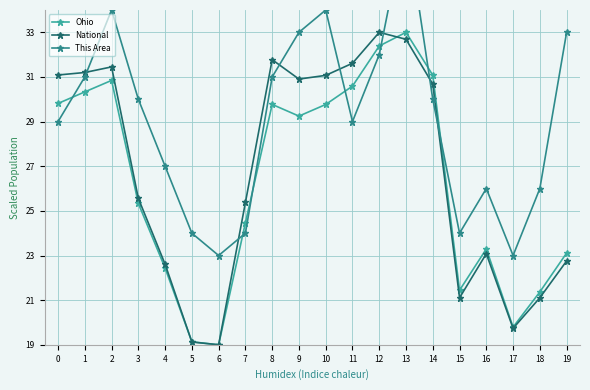

Rank the series at 17 from highest to lowest value.

This Area, Ohio, National